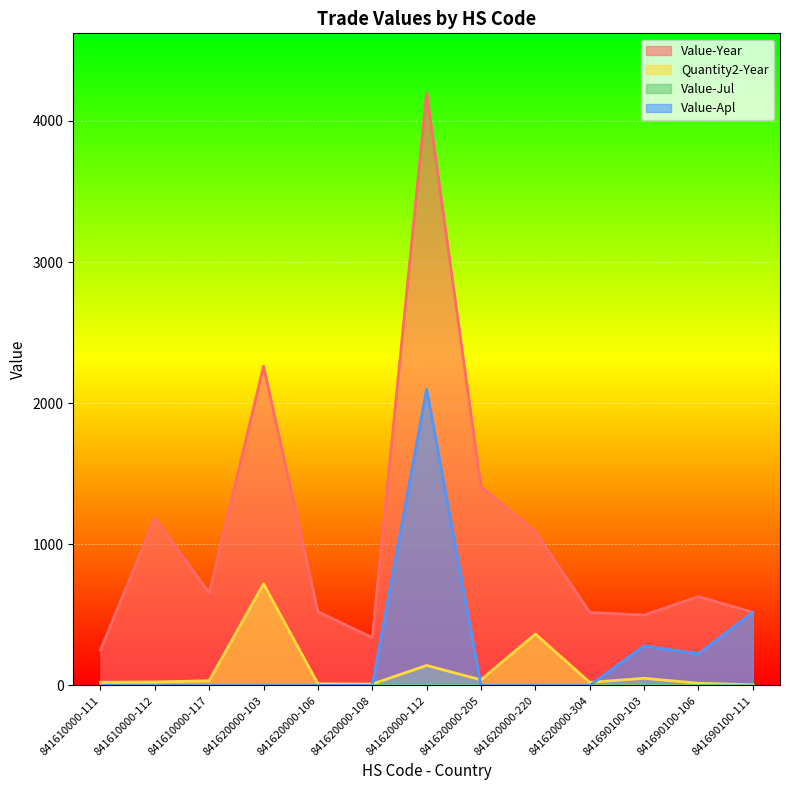

Which series changed the most between 841620000-205 and 841690100-103?

Value-Year